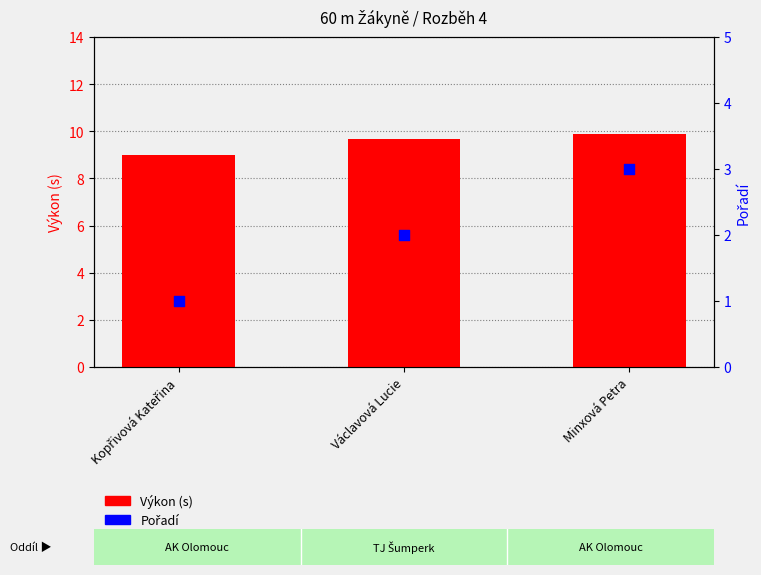

Which series reaches the minimum Y coordinate?

Pořadí